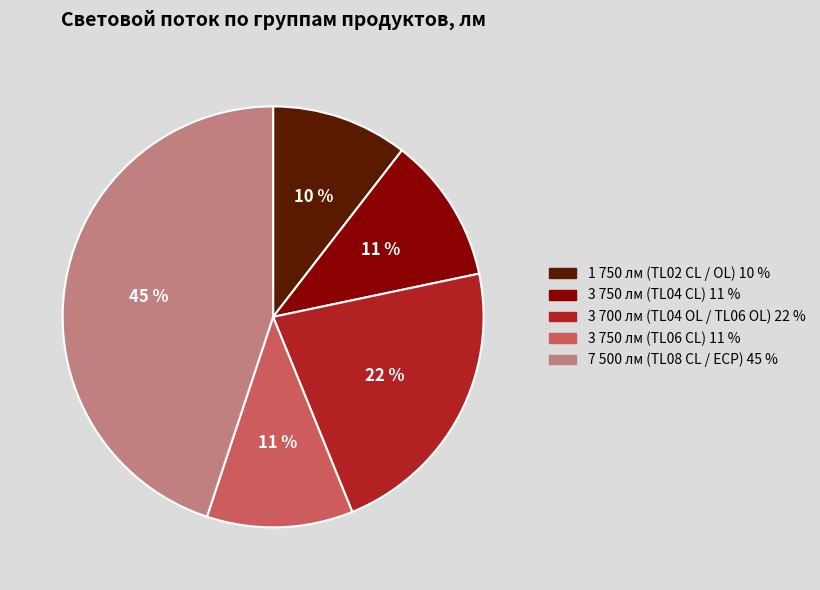

Is there a majority slice in this chart?

No